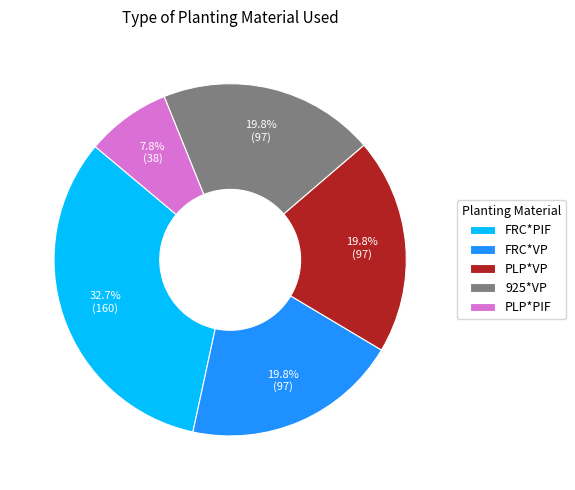

To the nearest percent, what portion does FRC*VP represent?

20%